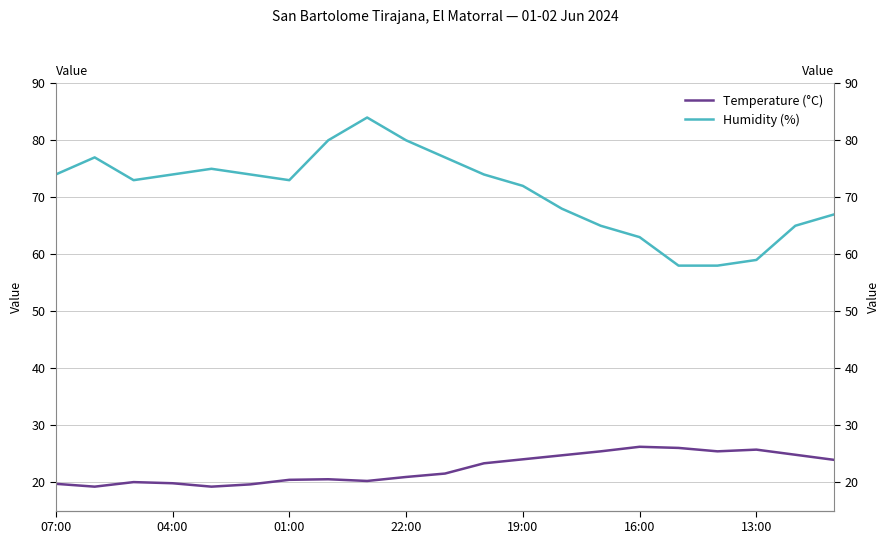

True or false: Humidity (%) and Temperature (°C) intersect in this chart.

False